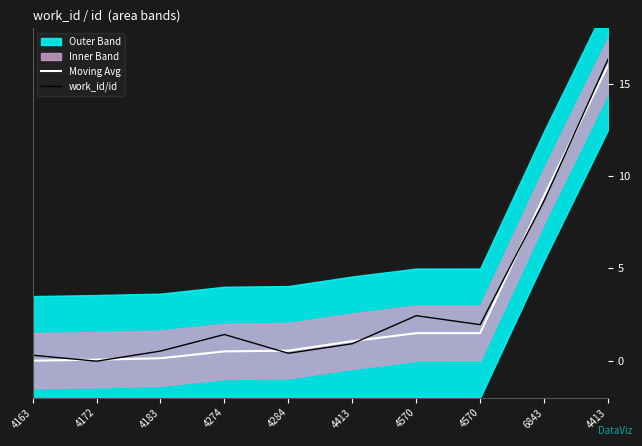

What is the difference between the work_id/id values at 4413 and 4284?

15.9